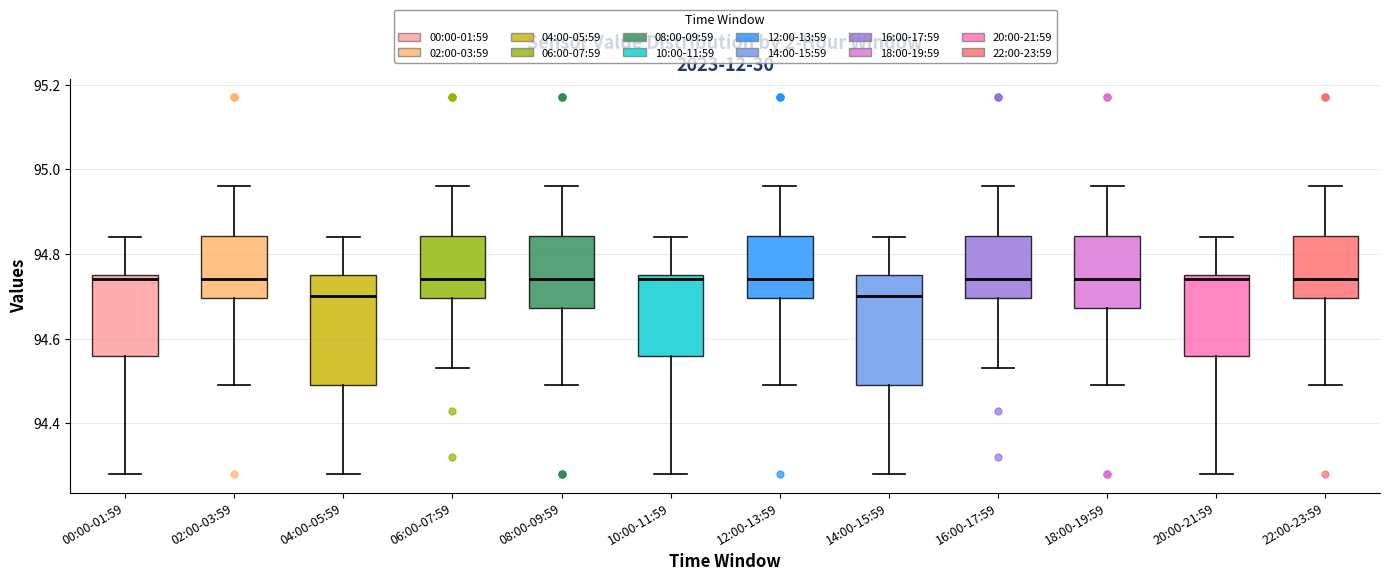

Reading left to right, read every box against the y-axis: the position of its median line, the range the box covers, and the ends of its whiskers. The values are not printed on the chart, so give them approximately, as read against the axis.

00:00-01:59: median 94.74, box 94.56 to 94.76, whiskers 94.28 to 94.84
02:00-03:59: median 94.74, box 94.70 to 94.84, whiskers 94.50 to 94.96
04:00-05:59: median 94.70, box 94.50 to 94.76, whiskers 94.28 to 94.84
06:00-07:59: median 94.74, box 94.70 to 94.84, whiskers 94.54 to 94.96
08:00-09:59: median 94.74, box 94.68 to 94.84, whiskers 94.50 to 94.96
10:00-11:59: median 94.74, box 94.56 to 94.76, whiskers 94.28 to 94.84
12:00-13:59: median 94.74, box 94.70 to 94.84, whiskers 94.50 to 94.96
14:00-15:59: median 94.70, box 94.50 to 94.76, whiskers 94.28 to 94.84
16:00-17:59: median 94.74, box 94.70 to 94.84, whiskers 94.54 to 94.96
18:00-19:59: median 94.74, box 94.68 to 94.84, whiskers 94.50 to 94.96
20:00-21:59: median 94.74, box 94.56 to 94.76, whiskers 94.28 to 94.84
22:00-23:59: median 94.74, box 94.70 to 94.84, whiskers 94.50 to 94.96